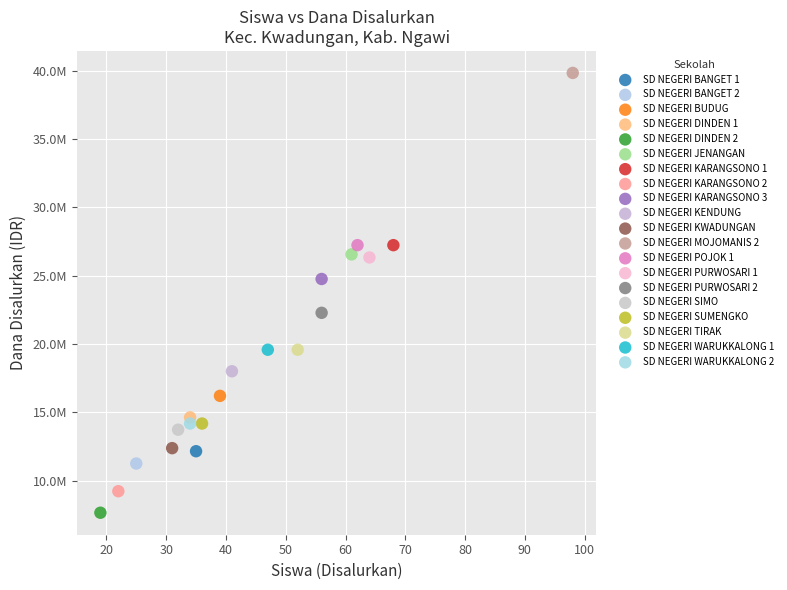

What are all the series names shown in the legend?

SD NEGERI BANGET 1, SD NEGERI BANGET 2, SD NEGERI BUDUG, SD NEGERI DINDEN 1, SD NEGERI DINDEN 2, SD NEGERI JENANGAN, SD NEGERI KARANGSONO 1, SD NEGERI KARANGSONO 2, SD NEGERI KARANGSONO 3, SD NEGERI KENDUNG, SD NEGERI KWADUNGAN, SD NEGERI MOJOMANIS 2, SD NEGERI POJOK 1, SD NEGERI PURWOSARI 1, SD NEGERI PURWOSARI 2, SD NEGERI SIMO, SD NEGERI SUMENGKO, SD NEGERI TIRAK, SD NEGERI WARUKKALONG 1, SD NEGERI WARUKKALONG 2